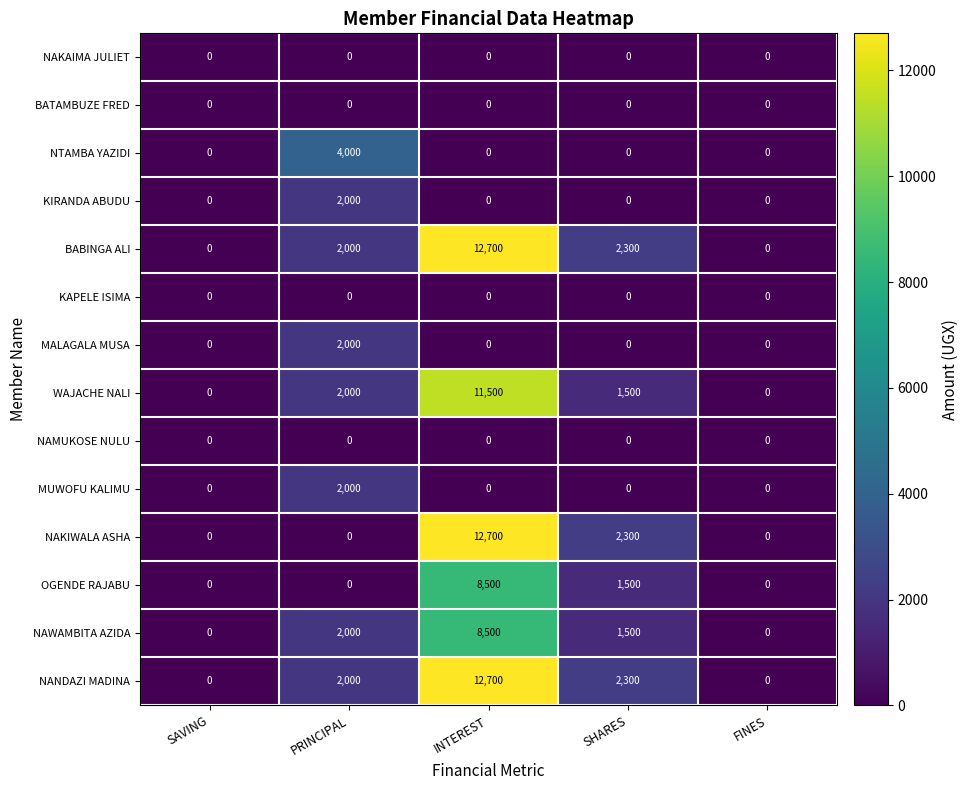

Count the number of categories in the chart.

5